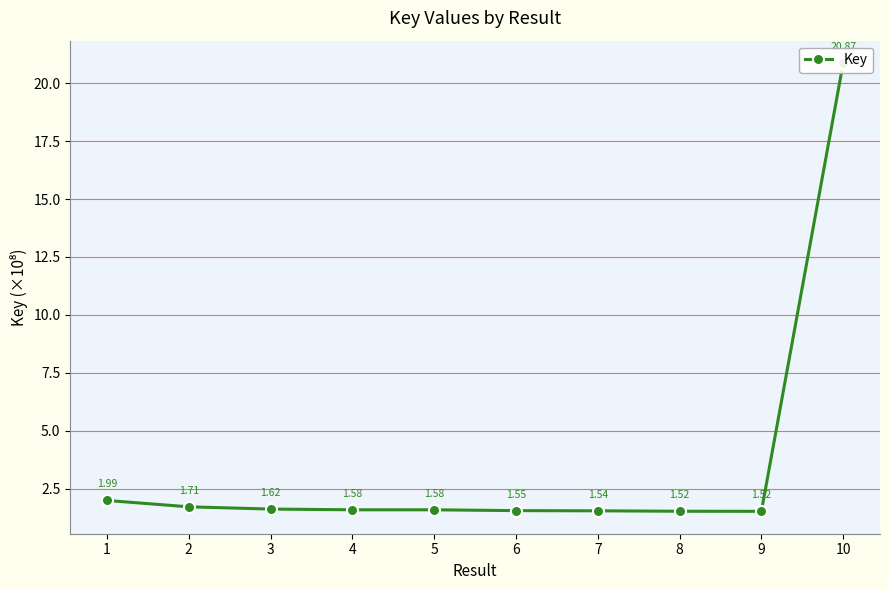

How many points are lower than both their immediate neighbors (excluding endpoints)?

1